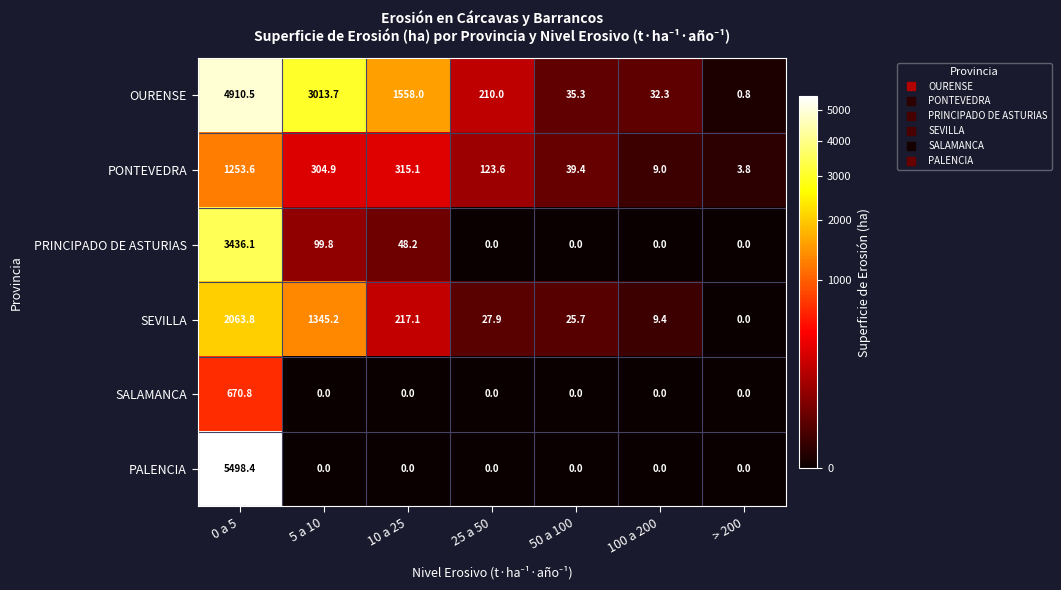

What is the difference between the highest and lowest values at 0 a 5?

4827.6